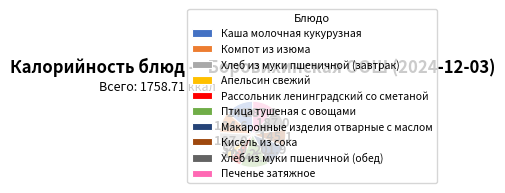

What is the smallest slice in the pie chart?

Апельсин свежий